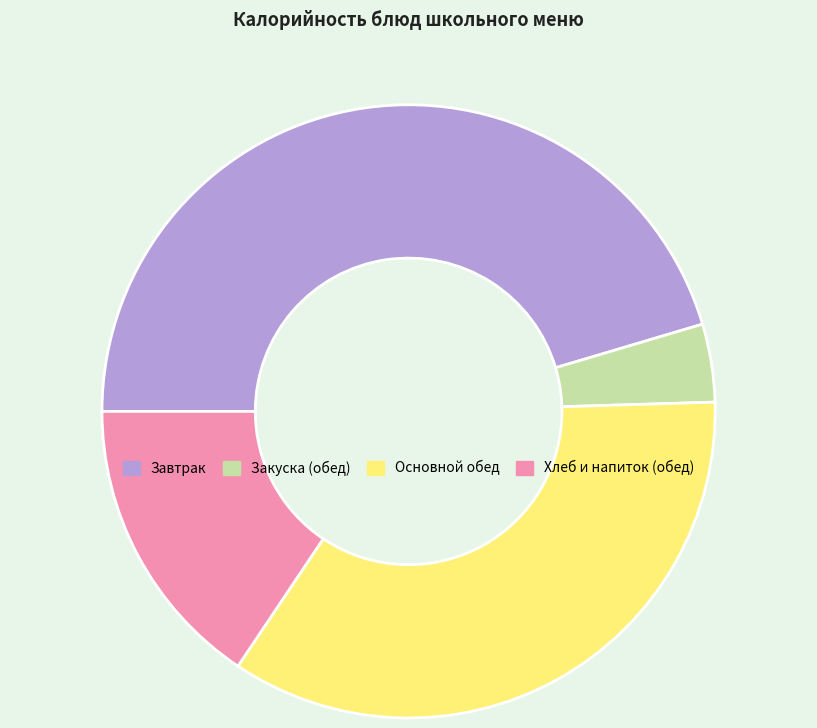

What is the ratio of the value at Хлеб и напиток (обед) to the value at Завтрак?

0.3